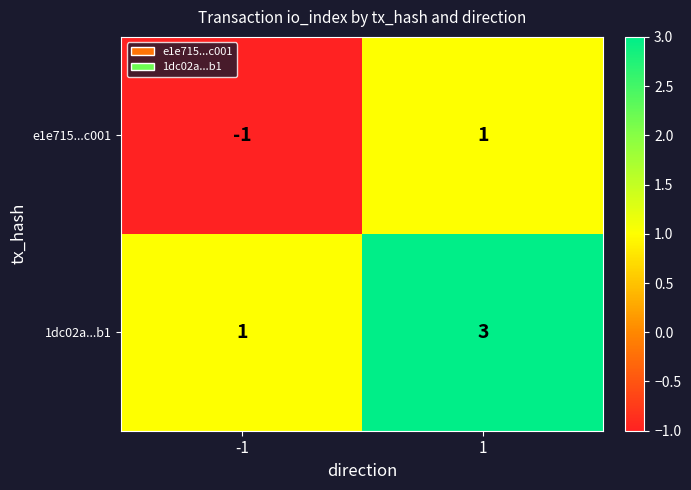

Reading left to right, what are all the values shown in this chart?

e1e715...c001: -1	1
1dc02a...b1: 1	3